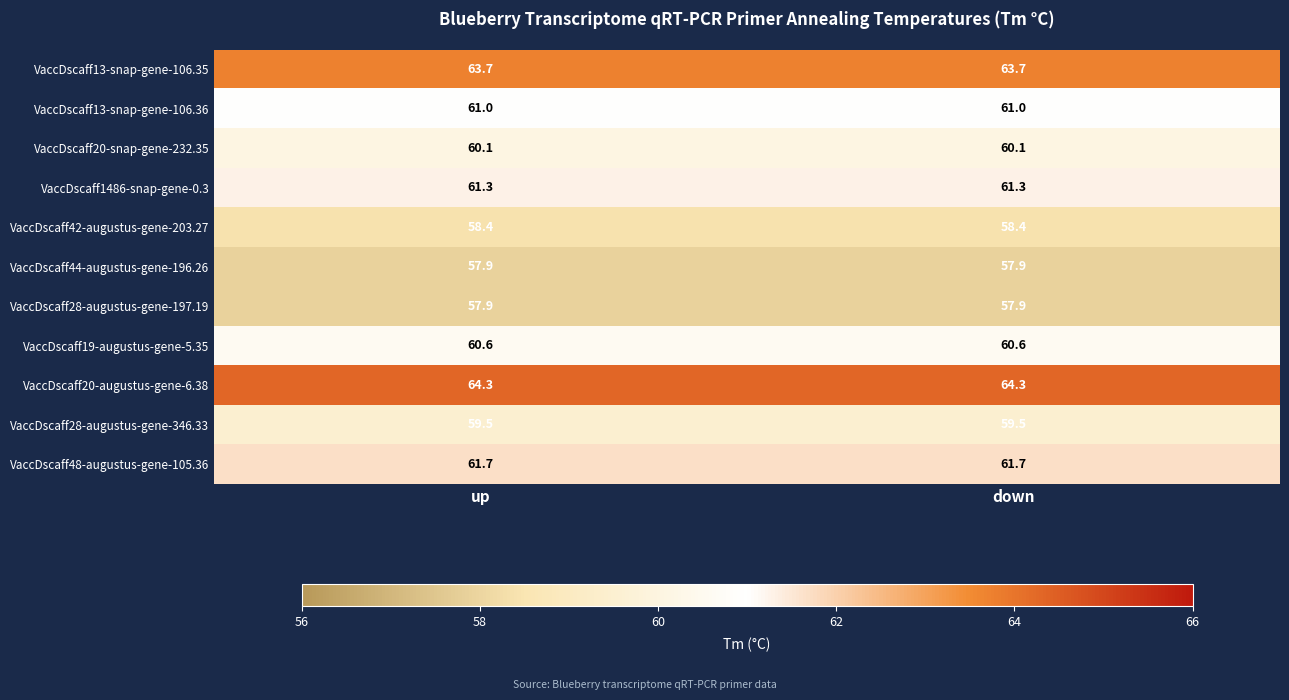

What is the smallest value displayed?

57.9